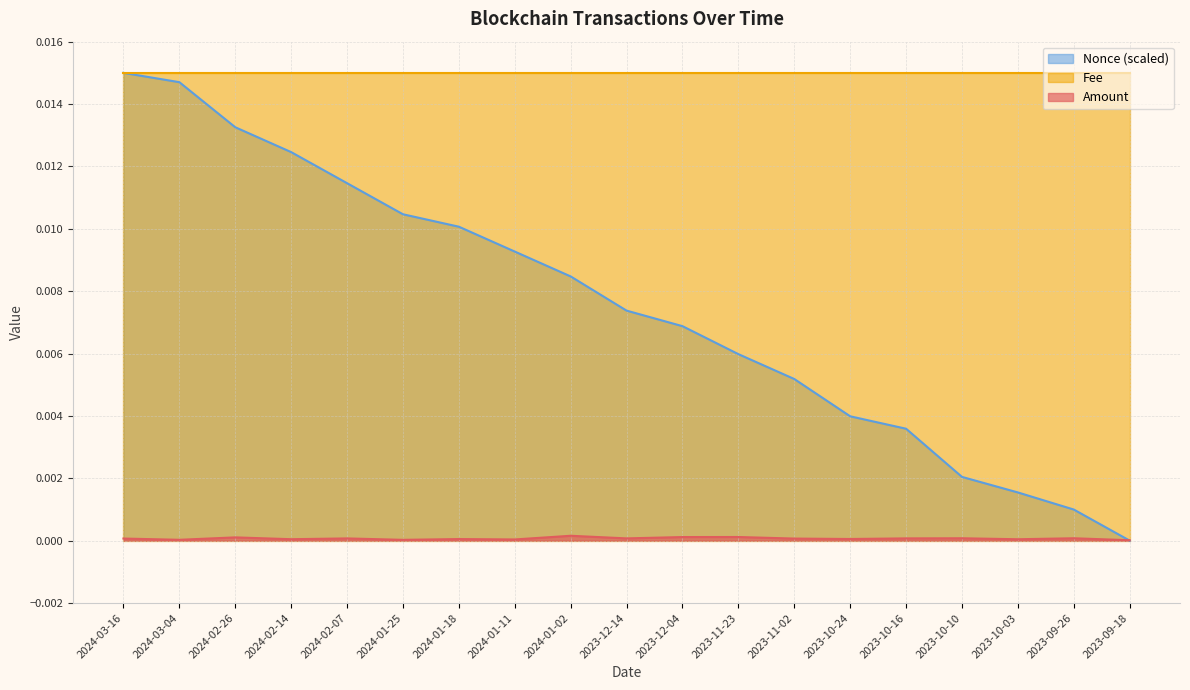

Which series changed the most between 2023-11-02 and 2023-10-10?

Nonce (scaled)